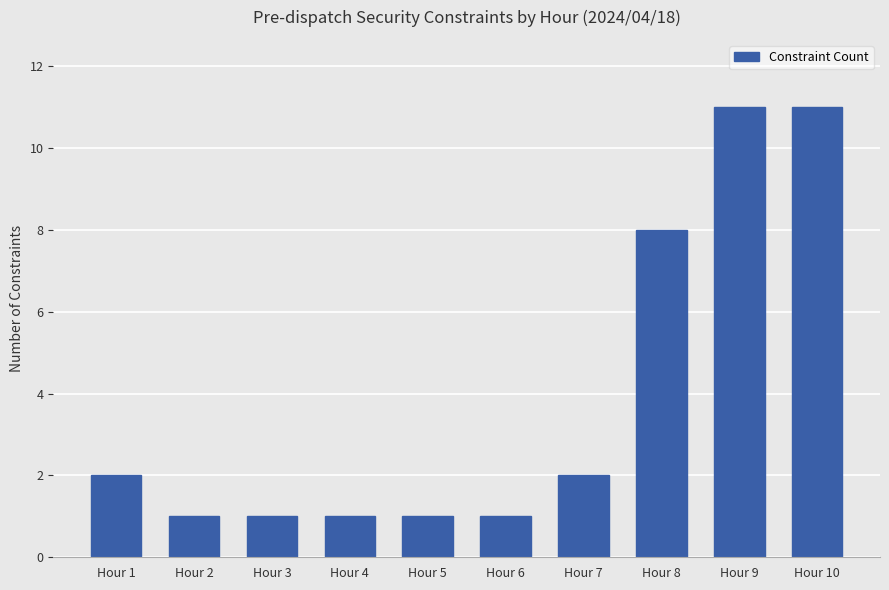

At which label is the value closest to 6?

Hour 8